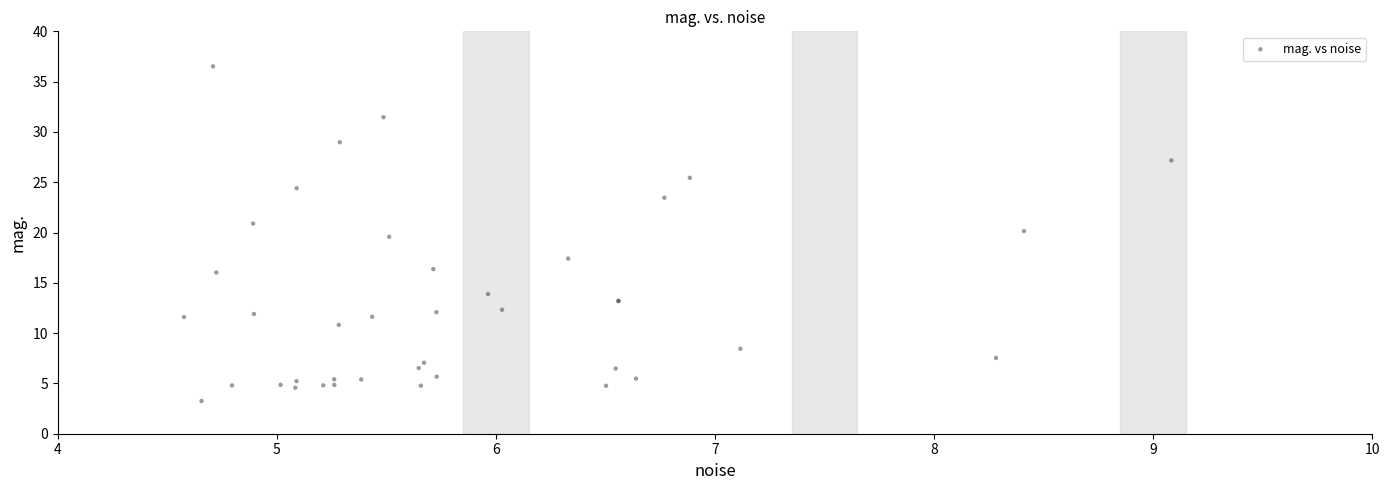

What Y value in the scatter plot is closest to 19?

19.6